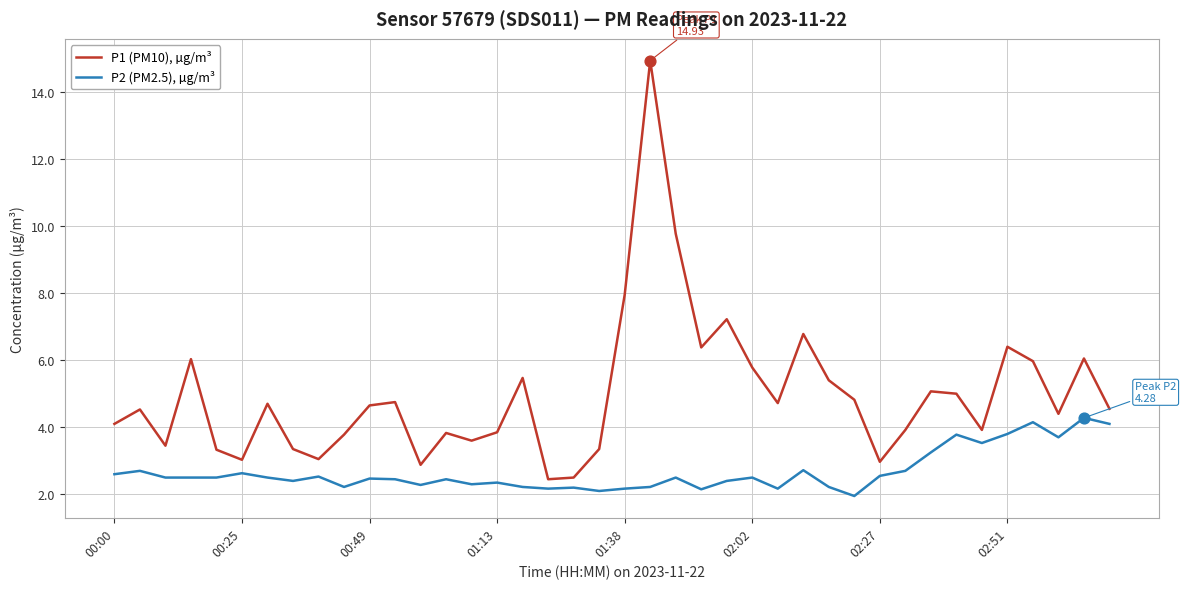

Which series has the largest range (max minus min)?

P1 (PM10), µg/m³